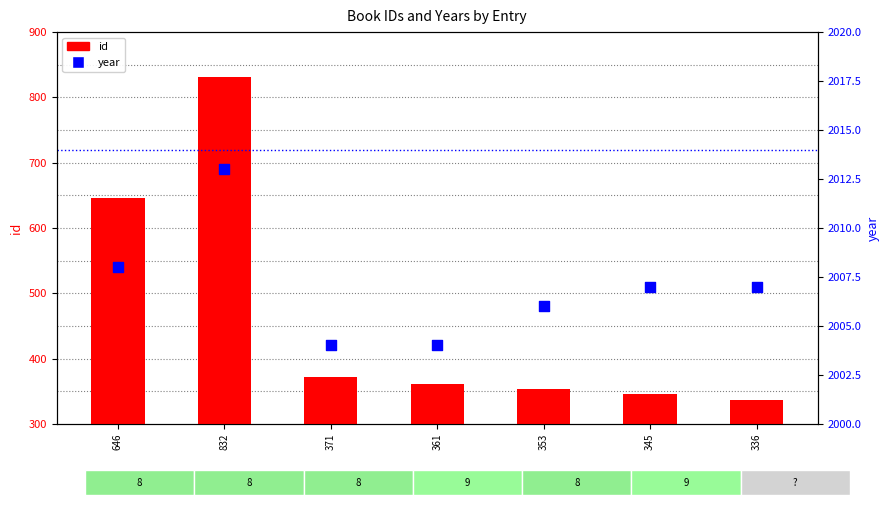

What is the total value across all series at 336?

2343